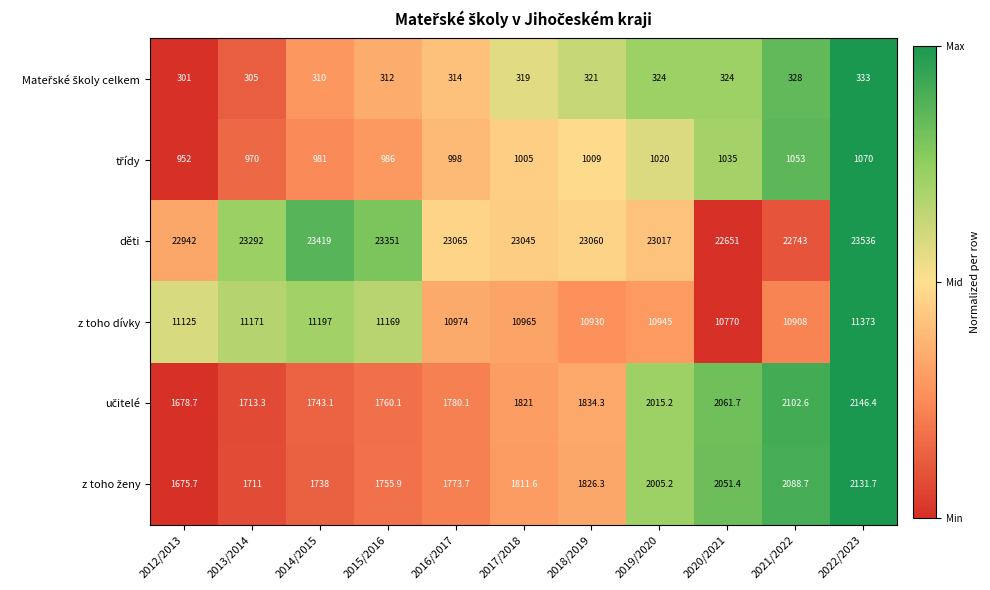

At how many categories does at least one series exceed 15559?

11